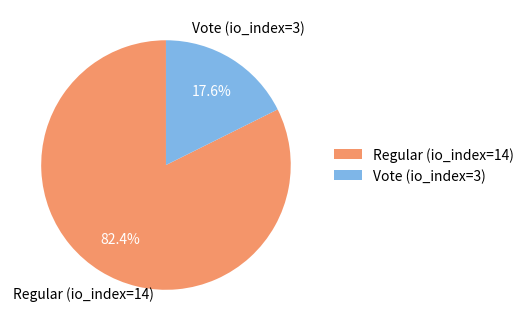

Is there any slice that represents more than half of the pie?

Yes